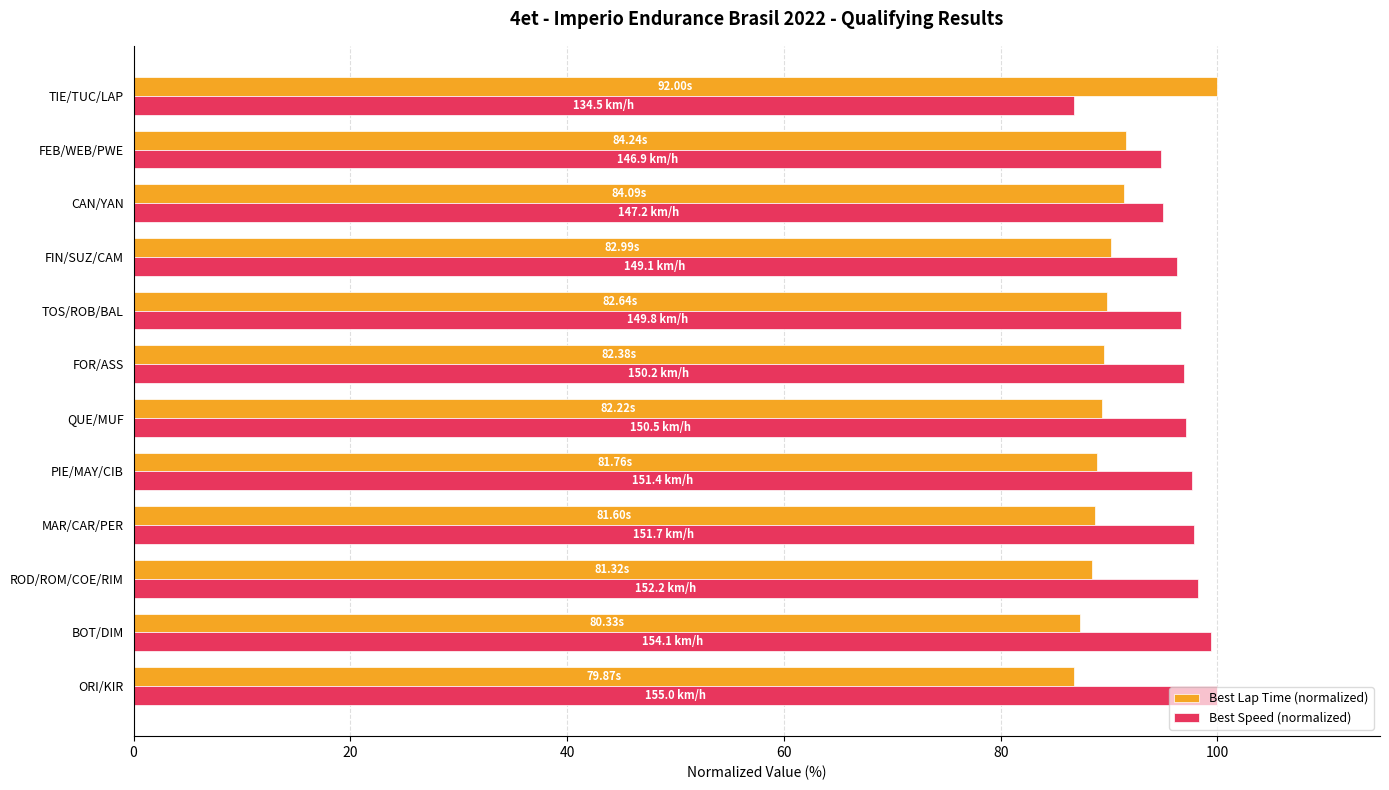

What is the lowest value of the Best Lap Time (normalized) series?

86.8